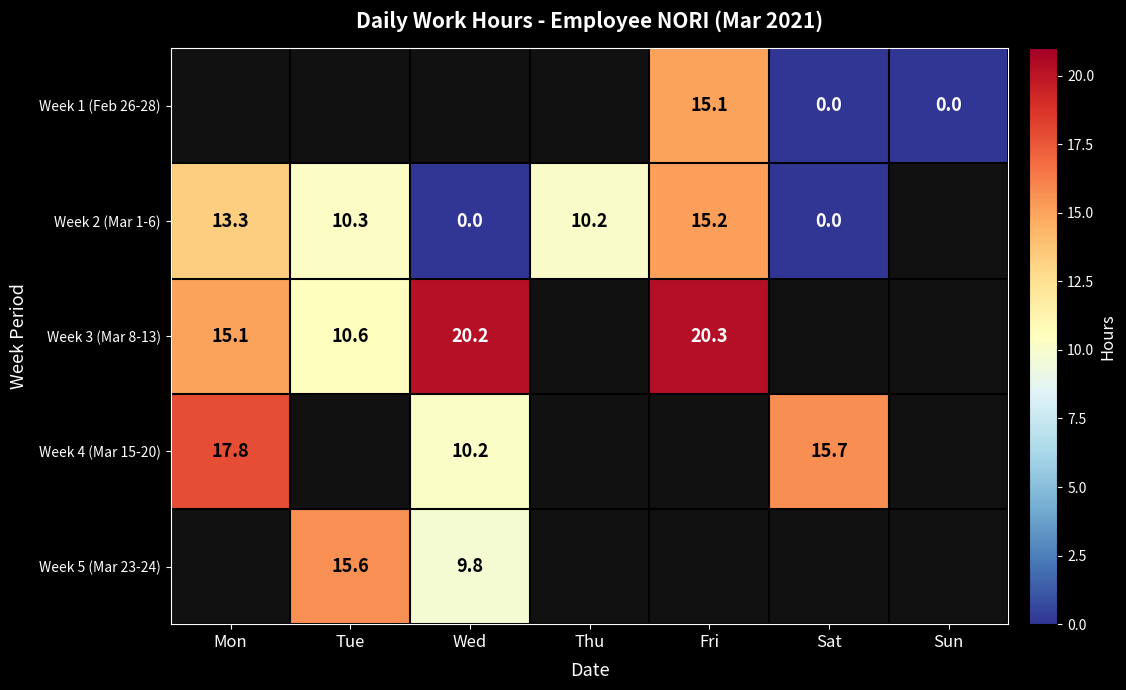

Between Sun and Wed, which is larger?

Wed